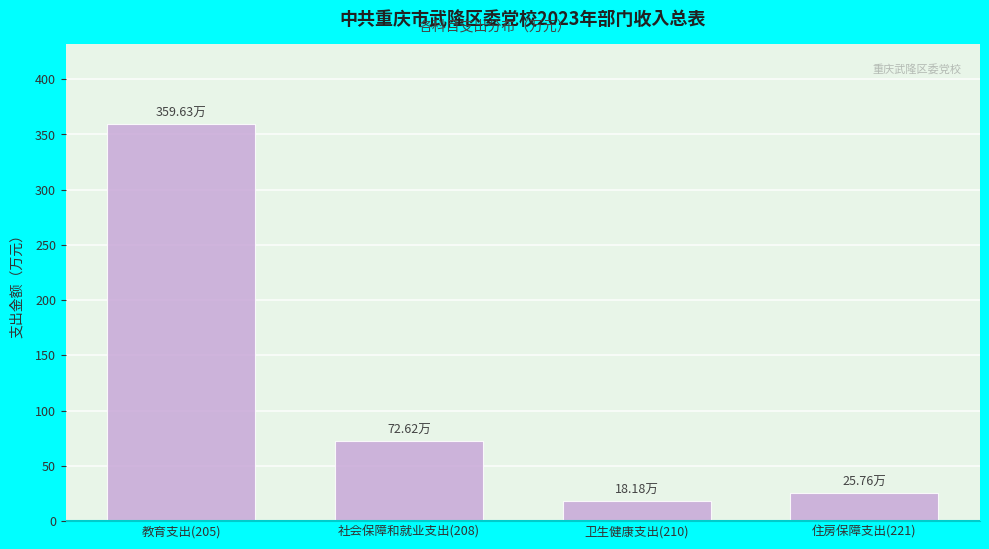

What is the sum of the values at 社会保障和就业支出(208) and 卫生健康支出(210)?

90.8